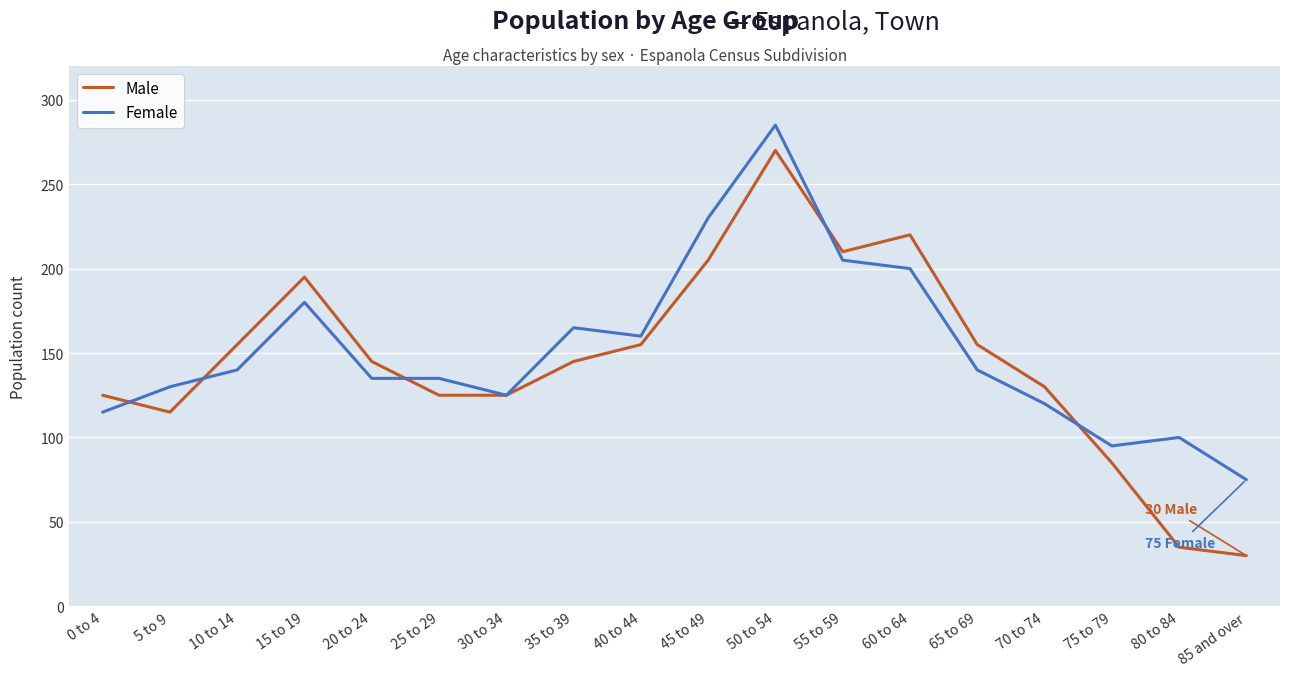

Reading left to right, extract all data points from this chart.

Male: 125	115	155	195	145	125	125	145	155	205	270	210	220	155	130	85	35	30
Female: 115	130	140	180	135	135	125	165	160	230	285	205	200	140	120	95	100	75